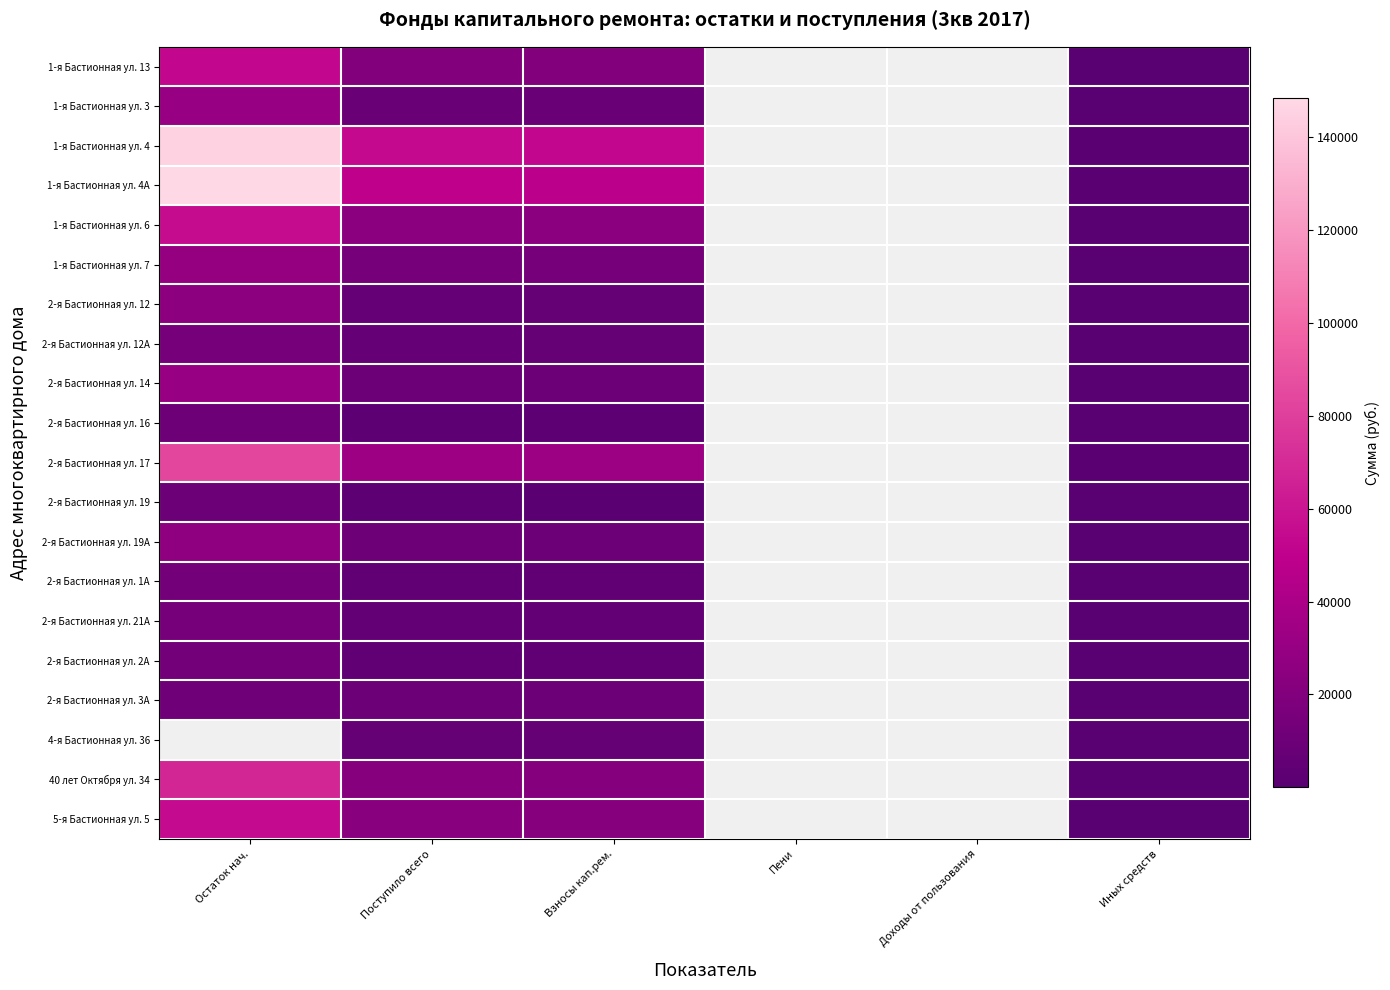

Is the value of 40 лет Октября ул. 34 at Взносы кап.рем. greater than the value of 2-я Бастионная ул. 14 at Доходы от пользования?

No